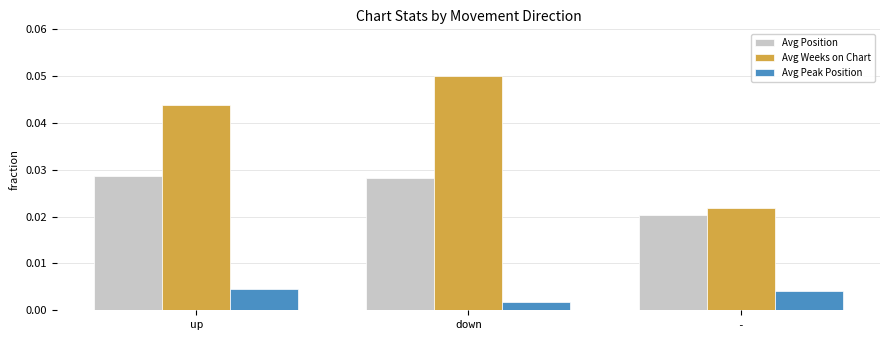

What are all the series names shown in the legend?

Avg Position, Avg Weeks on Chart, Avg Peak Position